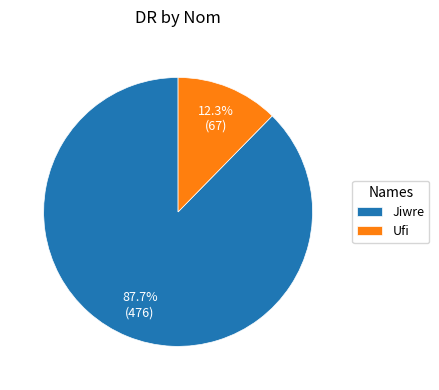

What is the ratio of the value at Jiwre to the value at Ufi?

7.1